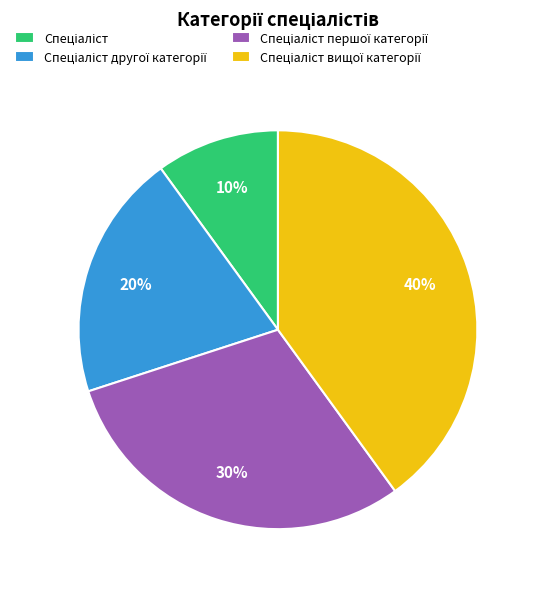

To the nearest percent, what is the difference between the largest and smallest slice percentages?

30%